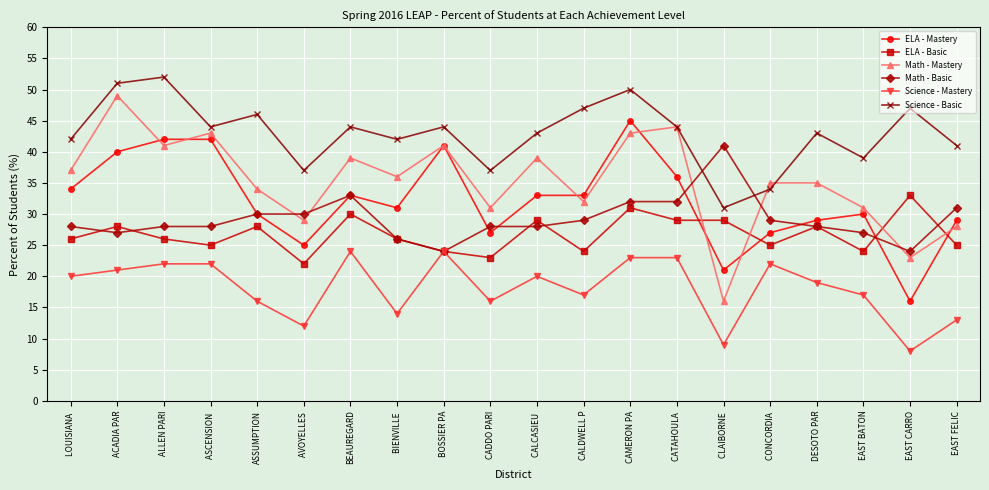

True or false: ELA - Mastery has more than 2 points higher than both neighbors.

True